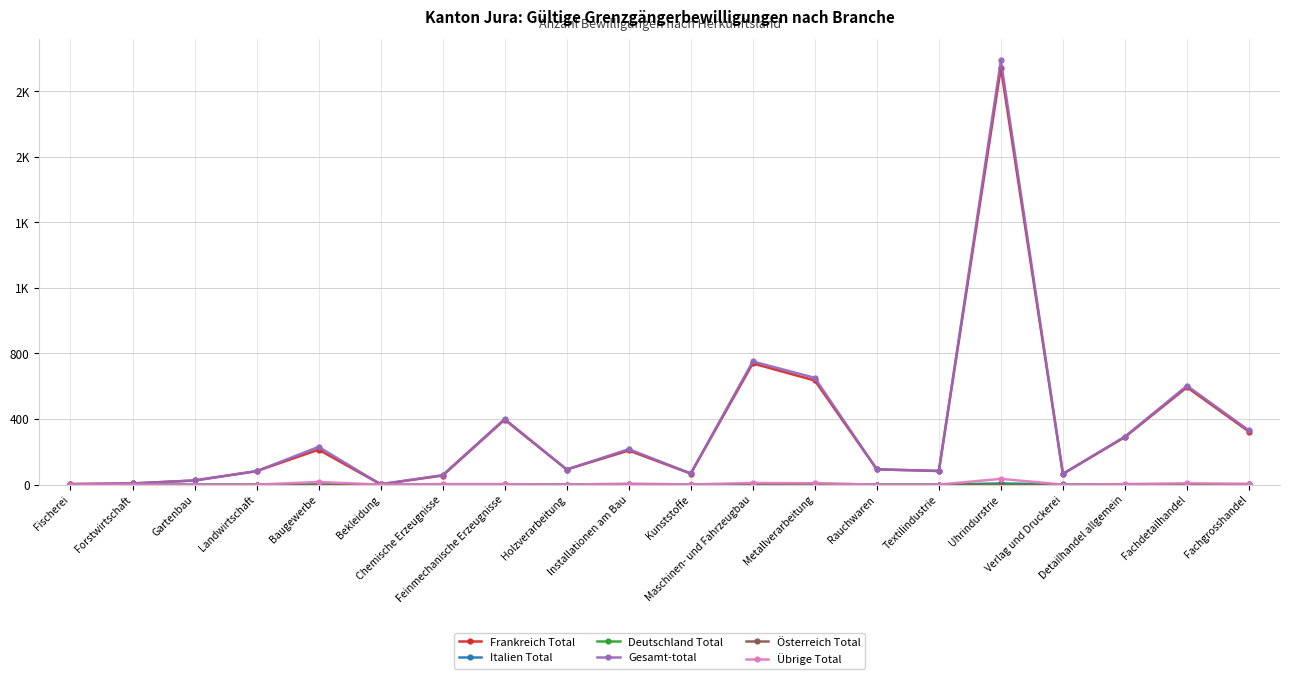

Which series has the largest range (max minus min)?

Gesamt-total